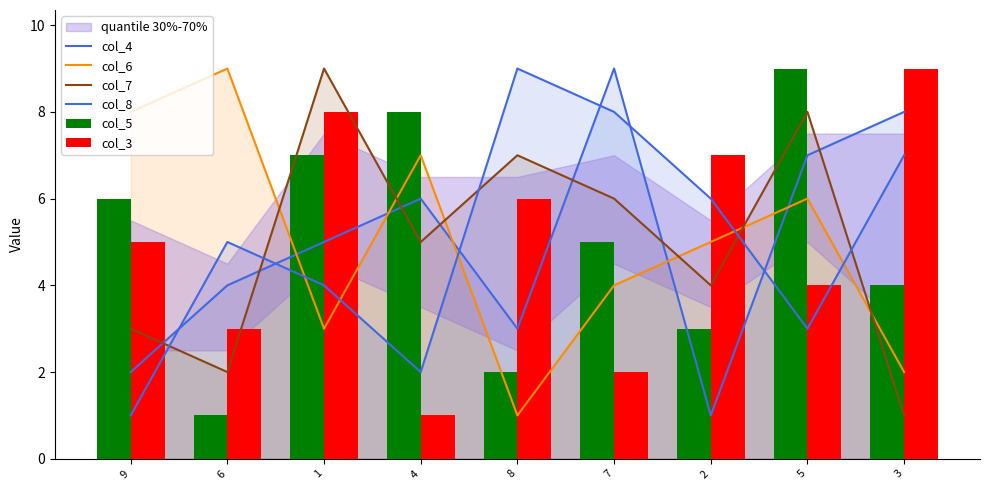

What is the sum of all col_3 values?

45